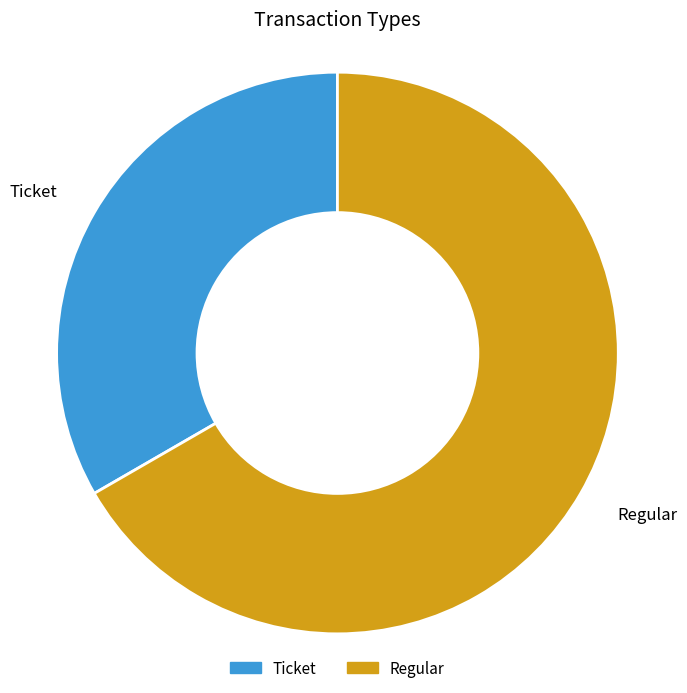

How many slices are in this pie chart?

2